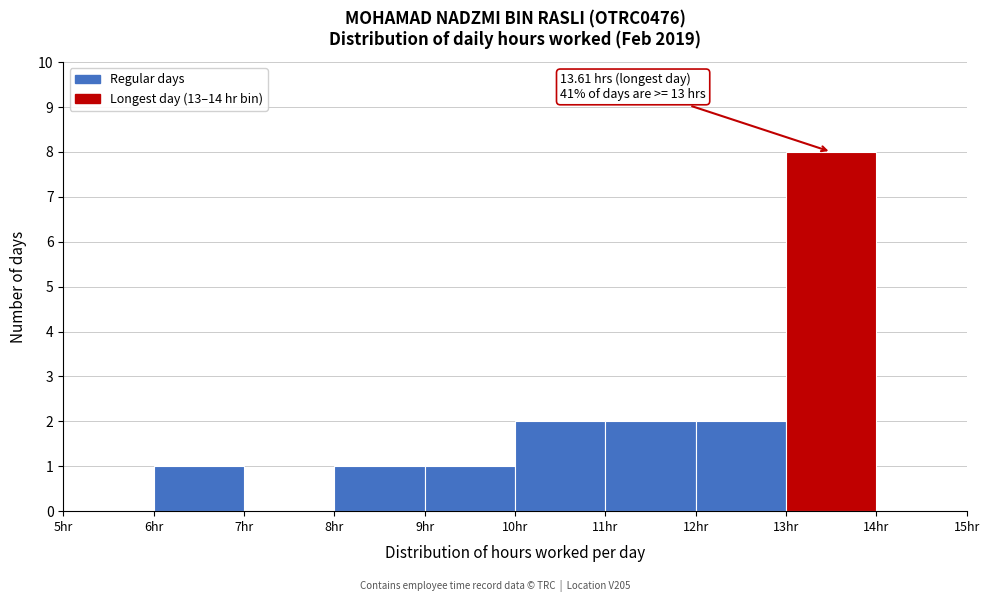

Over which range of the x-axis is the bar tallest?

13 to 14